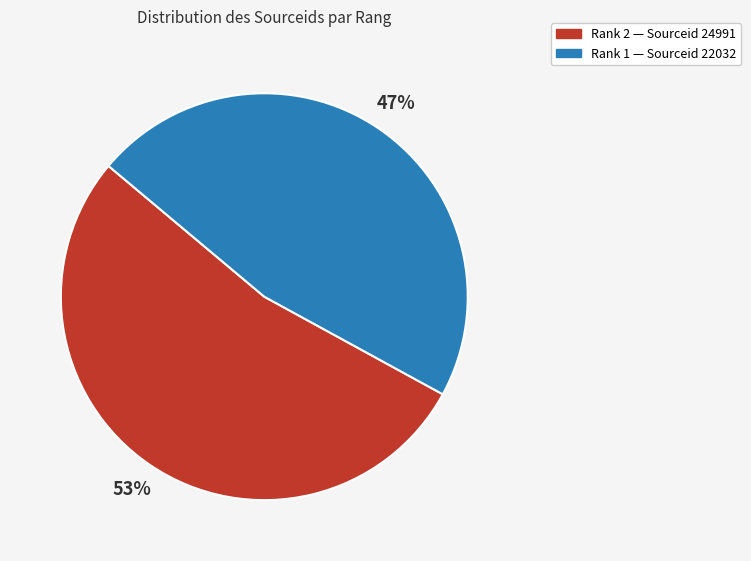

To the nearest percent, what is the difference between the largest and smallest slice percentages?

6%